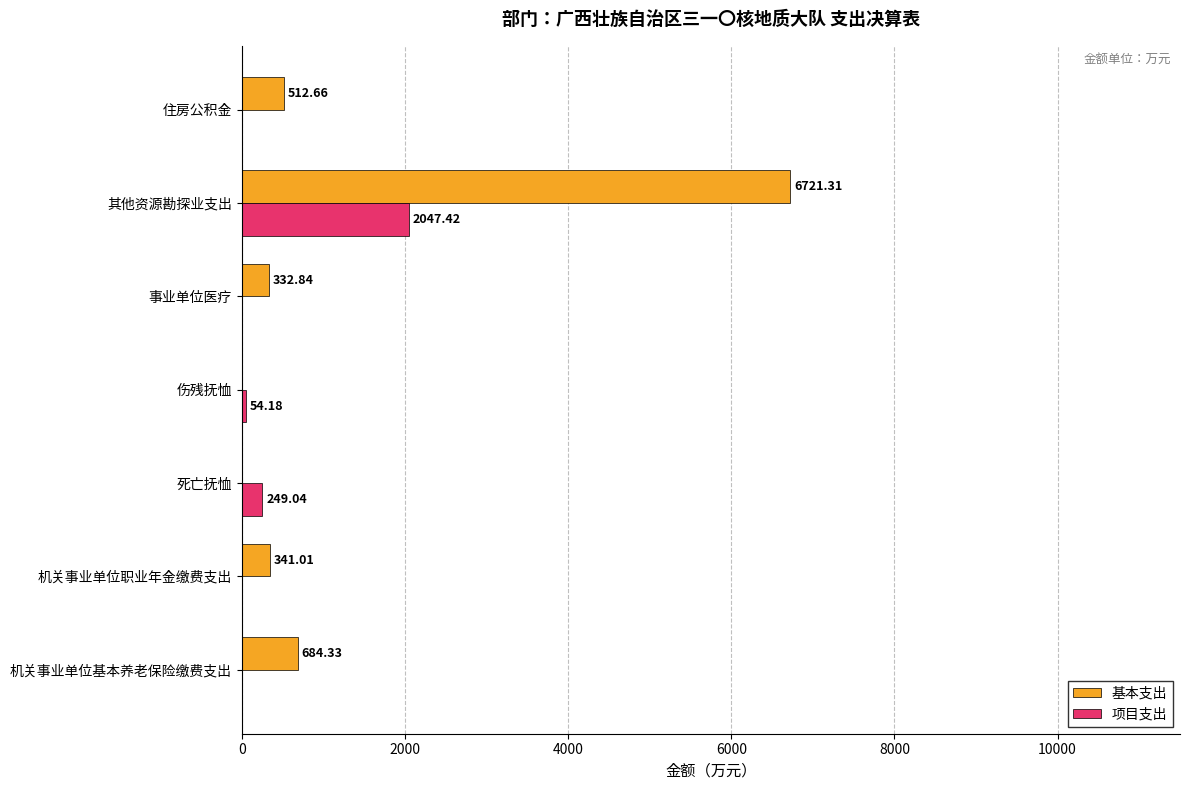

Is the value of 基本支出 at 其他资源勘探业支出 greater than the value of 项目支出 at 伤残抚恤?

Yes